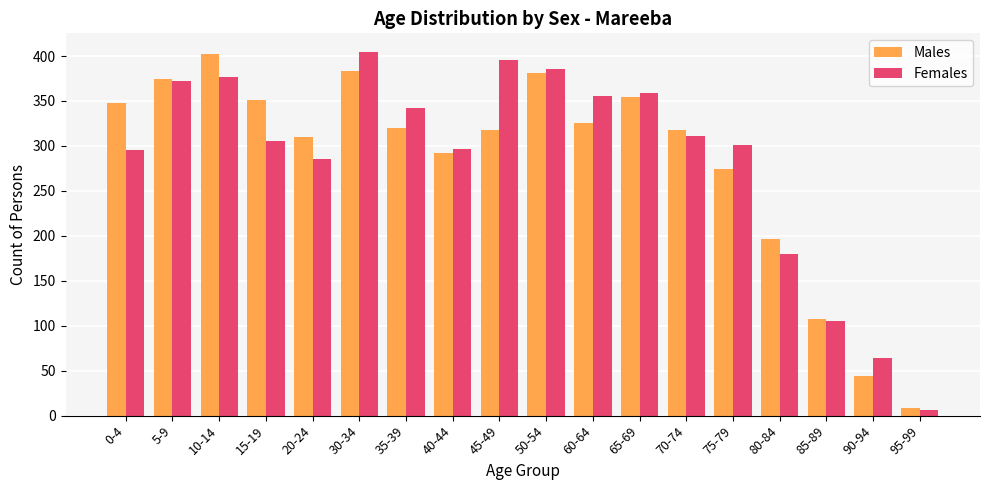

What are all the series names shown in the legend?

Males, Females